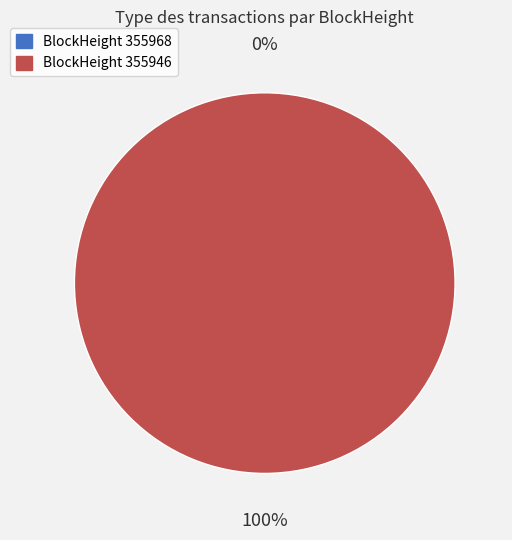

What percentage is NOT represented by 355968?

100.0%